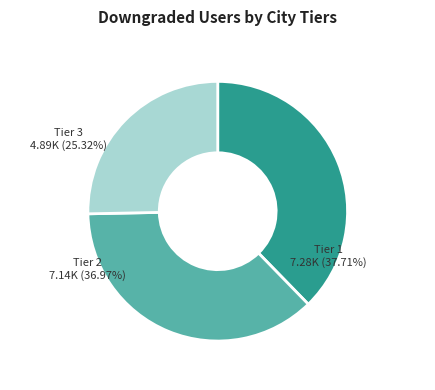

Does any single category account for the majority?

No